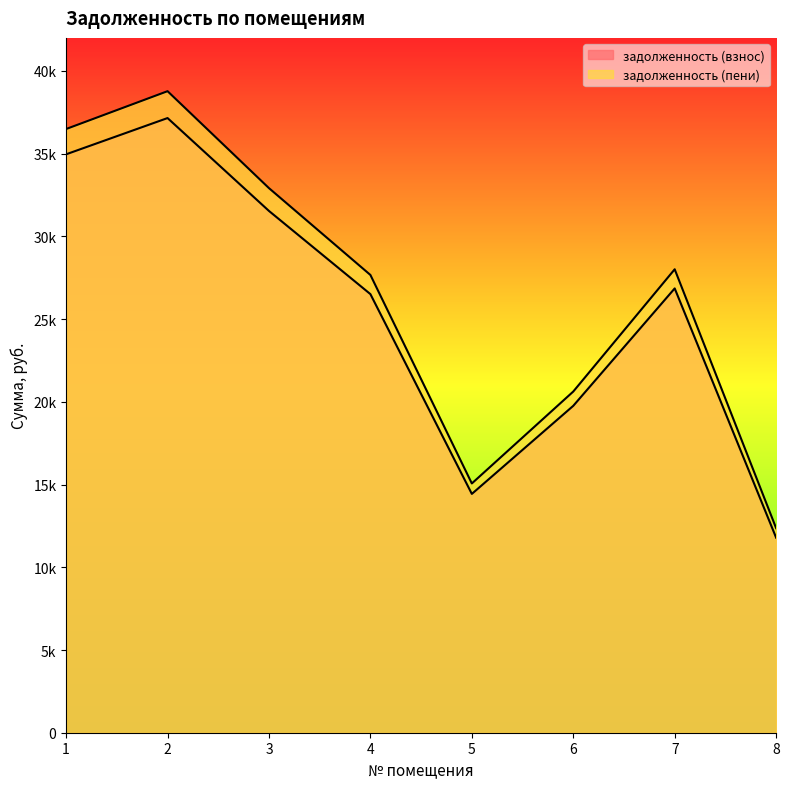

How many distinct data groups are displayed?

2